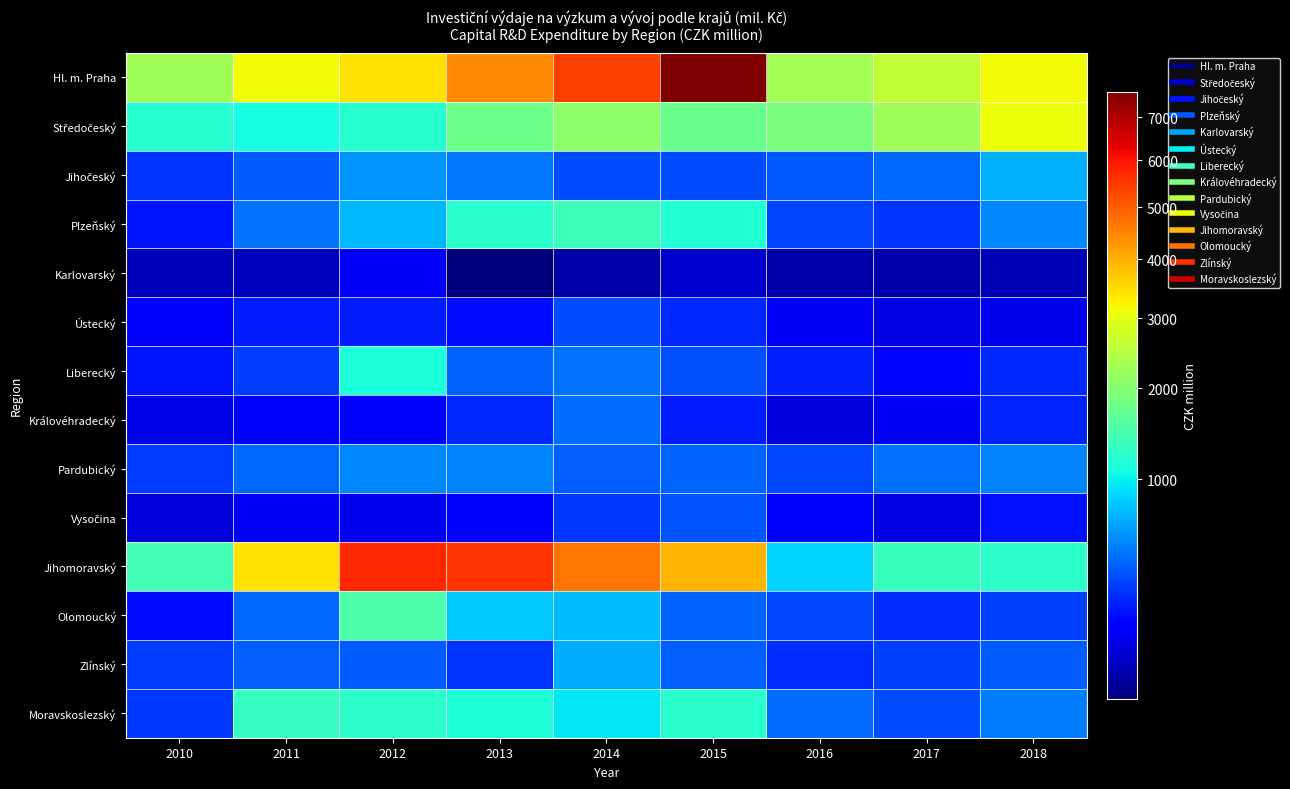

What is the greatest value displayed?

7623.0